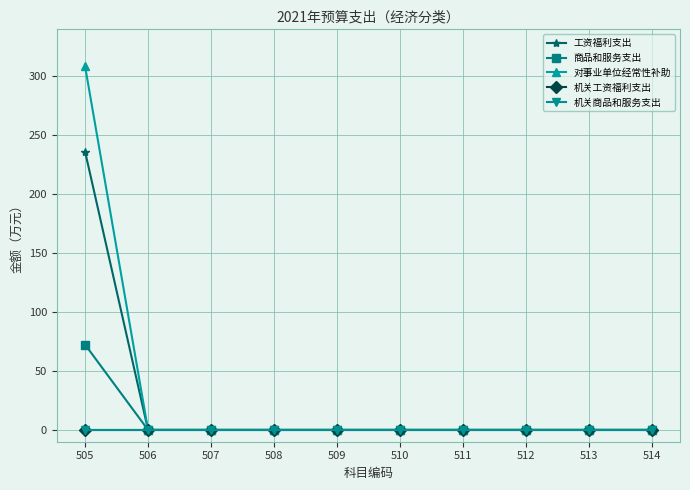

At how many categories does at least one series exceed 234?

1